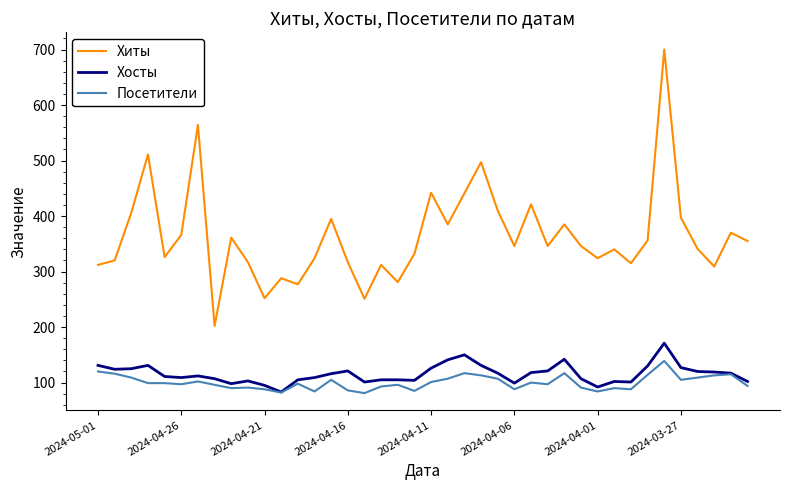

Which series has the largest total across all categories?

Хиты